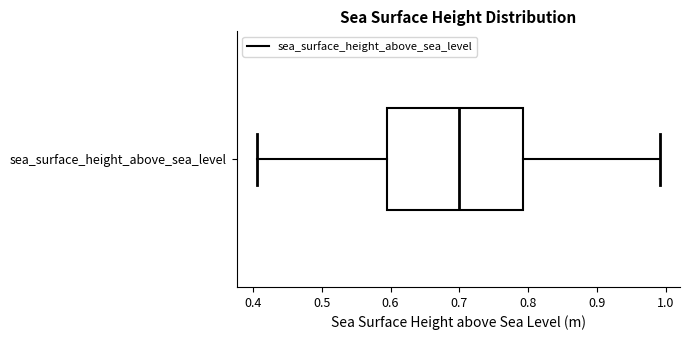

Transcribe this box plot: give where the median line is, the range the box spans, and where the two whiskers end, as read against the x-axis. The values are not printed on the chart, so give them approximately, as read against the axis.

median 0.70, box 0.60 to 0.79, whiskers 0.41 to 0.99